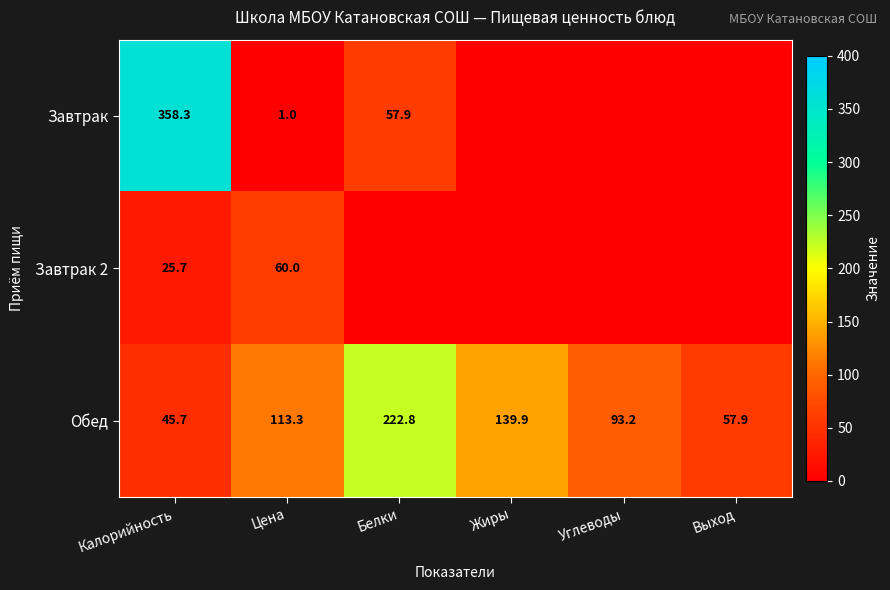

At which label is Обед closest to 134?

Жиры